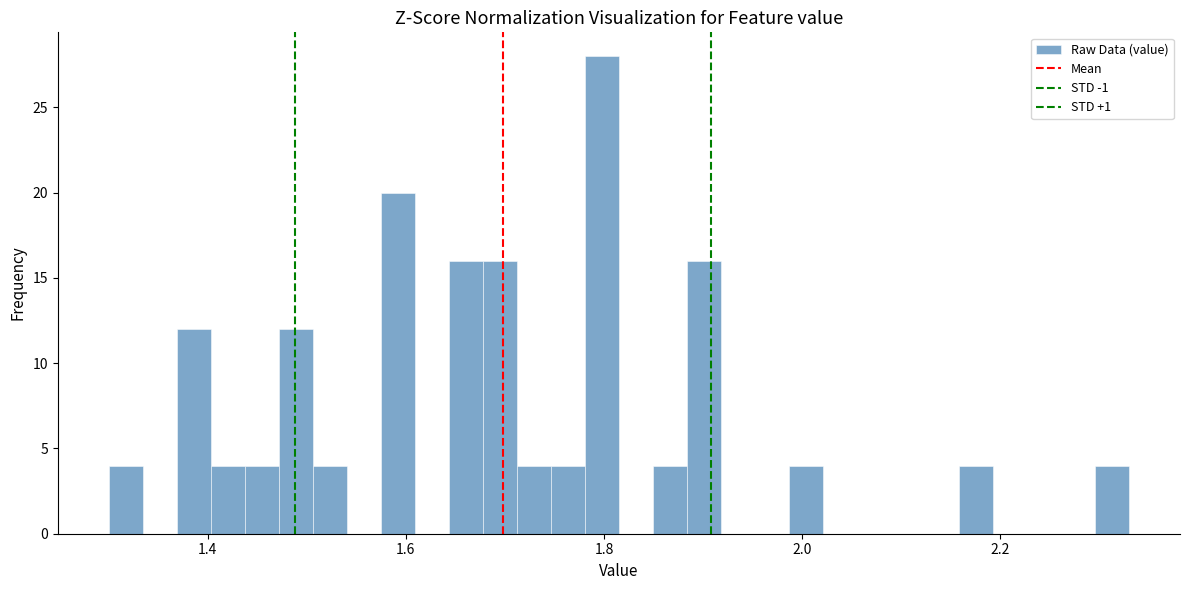

Around what value on the x-axis is the tallest bar? Give the approximate position of its centre, as read against the axis.

1.80